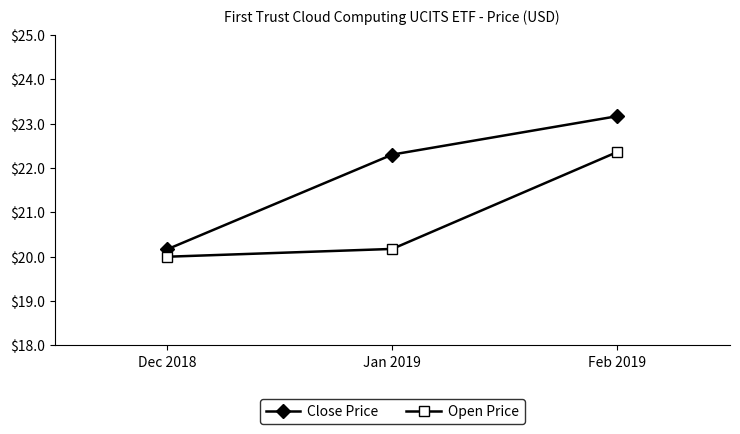

What is the total value across all series at Feb 2019?

45.5